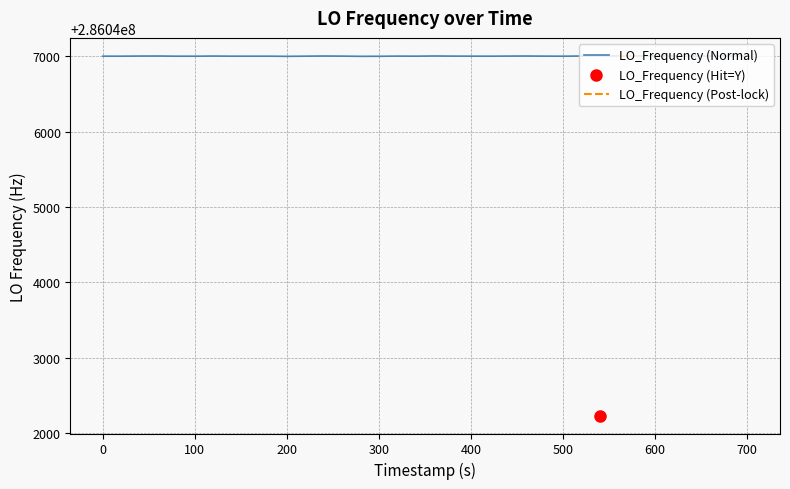

At which category does the data reach its first local valley?

1